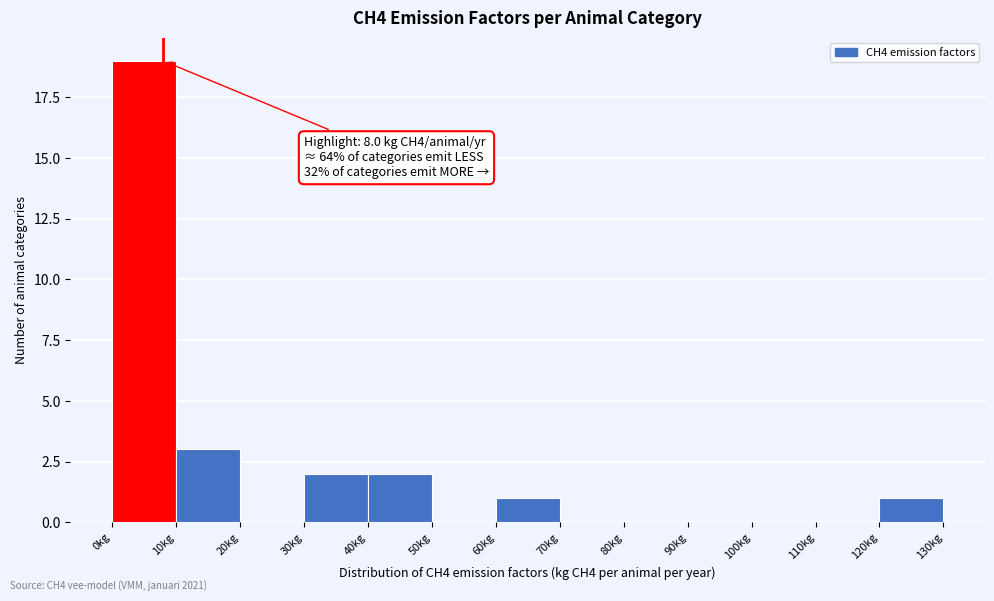

Over which range of the x-axis is the bar tallest?

0 to 10